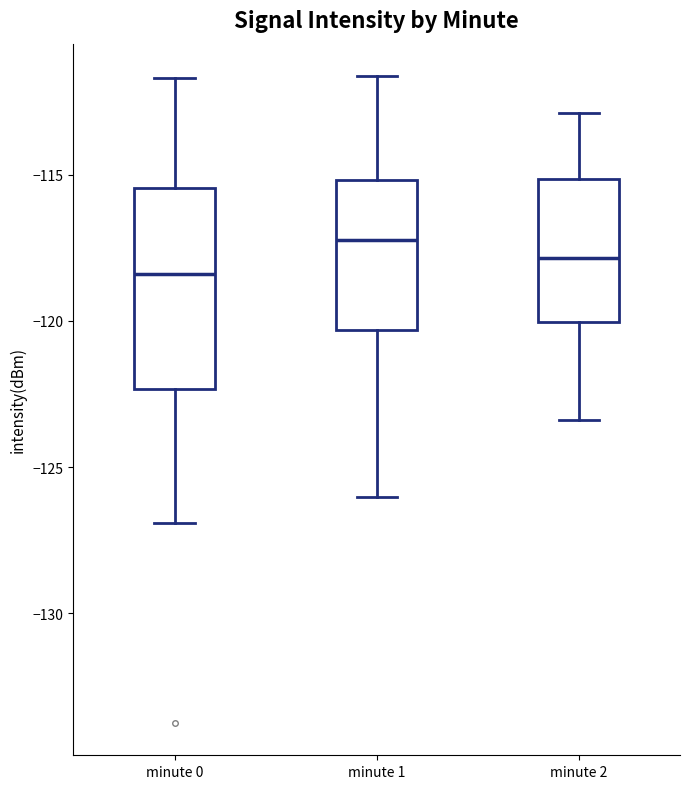

Reading left to right, transcribe this box plot: for each box, give where its median line is, the range the box spans, and where its two whiskers end, as read against the y-axis. The values are not printed on the chart, so give them approximately, as read against the axis.

minute 0: median -118.5, box -122.5 to -115.5, whiskers -127.0 to -111.5
minute 1: median -117.0, box -120.5 to -115.0, whiskers -126.0 to -111.5
minute 2: median -118.0, box -120.0 to -115.0, whiskers -123.5 to -113.0